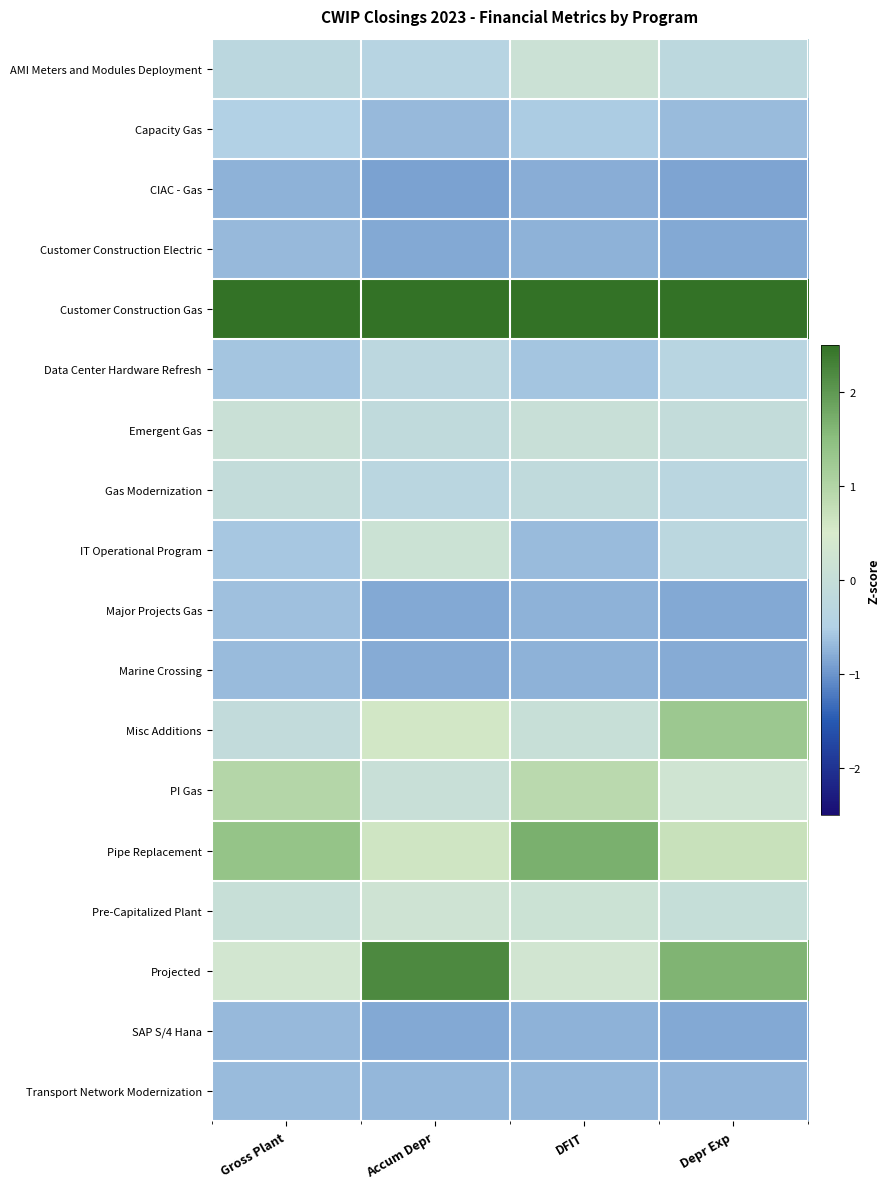

Which series has the widest spread of values?

Projected